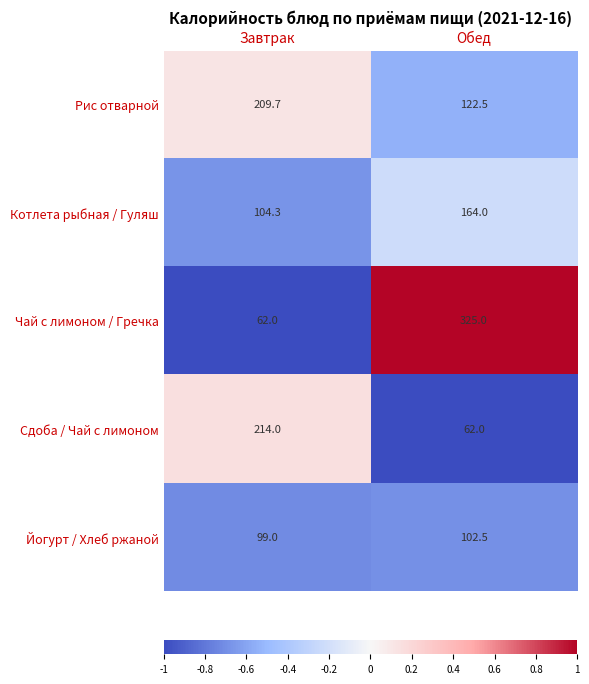

At which label does Рис отварной first exceed 209?

Завтрак